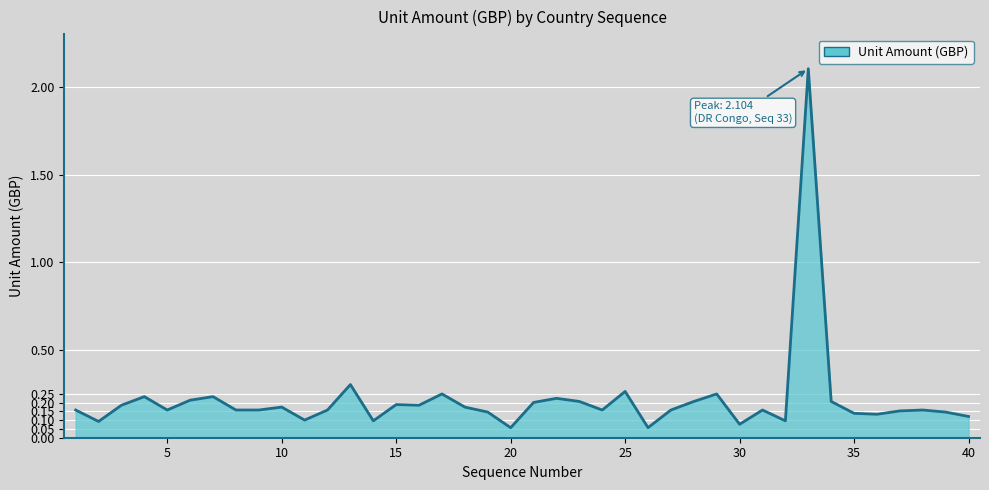

What is the maximum value shown in the chart?

2.1